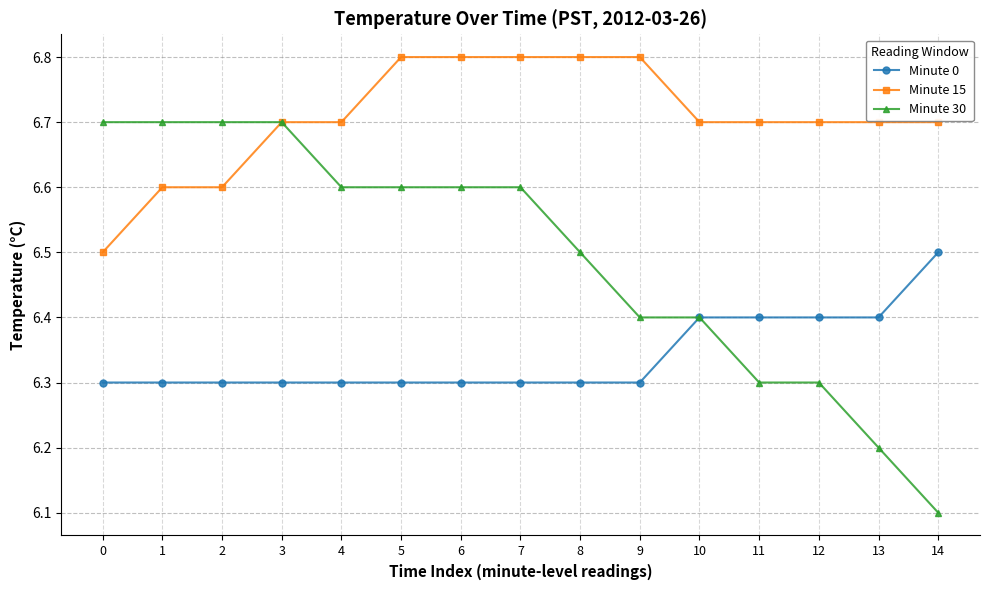

True or false: Minute 15 has a value of 6.6 at 2.

True